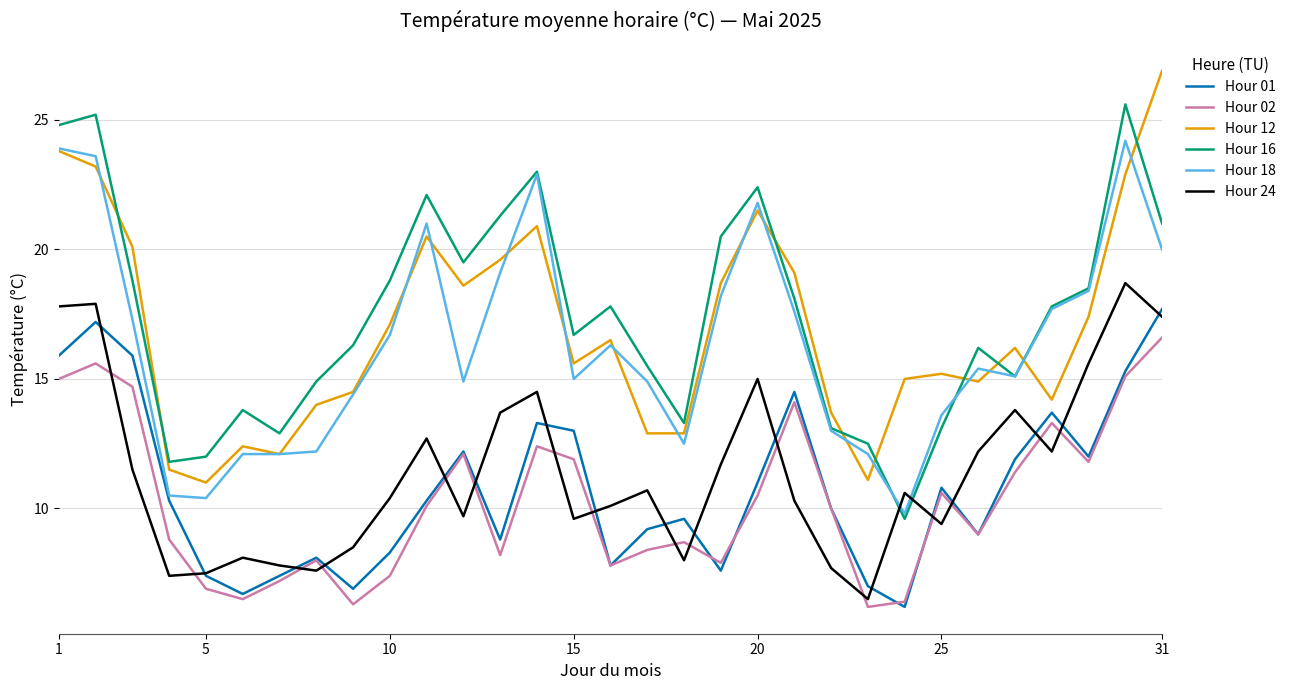

What are all the series names shown in the legend?

Hour 01, Hour 02, Hour 12, Hour 16, Hour 18, Hour 24